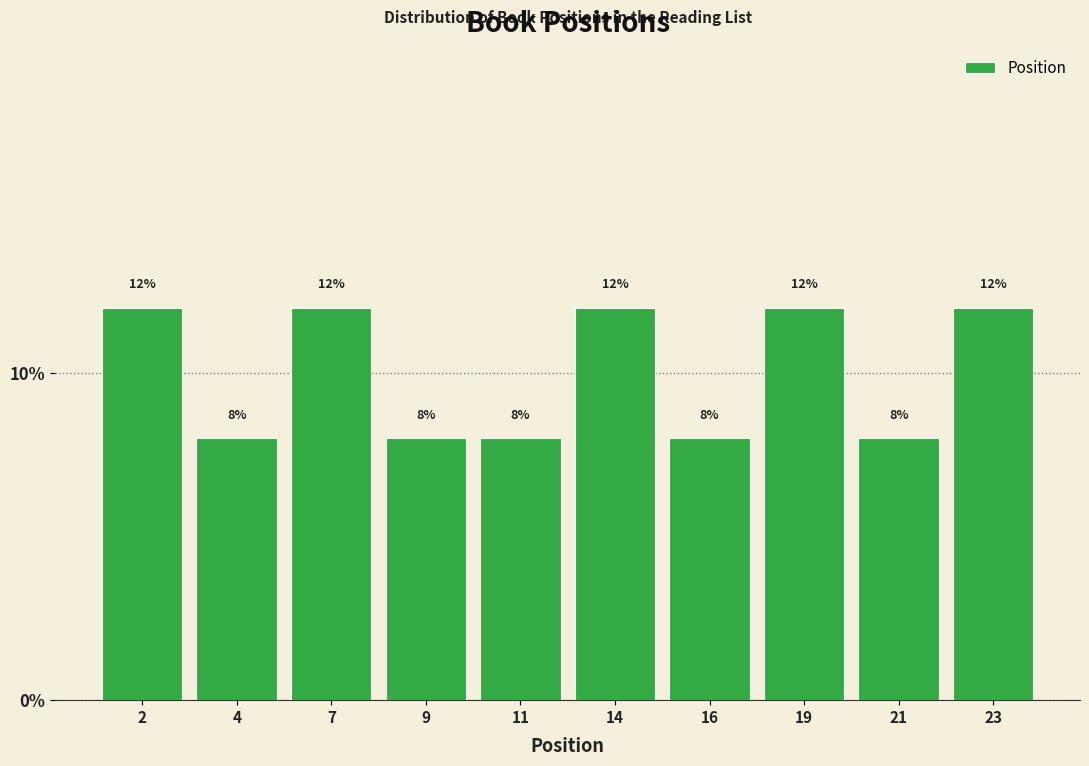

Reading left to right, transcribe all the data shown in this chart.

2=12	4=8	7=12	9=8	11=8	14=12	16=8	19=12	21=8	23=12